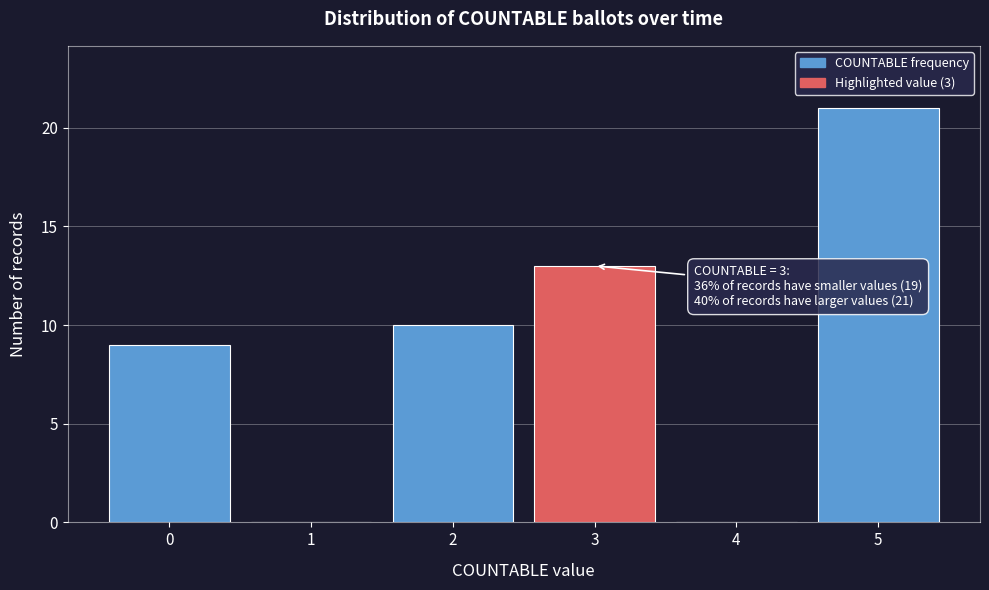

Reading left to right, extract all data points from this chart.

0=9	1=0	2=10	3=13	4=0	5=21